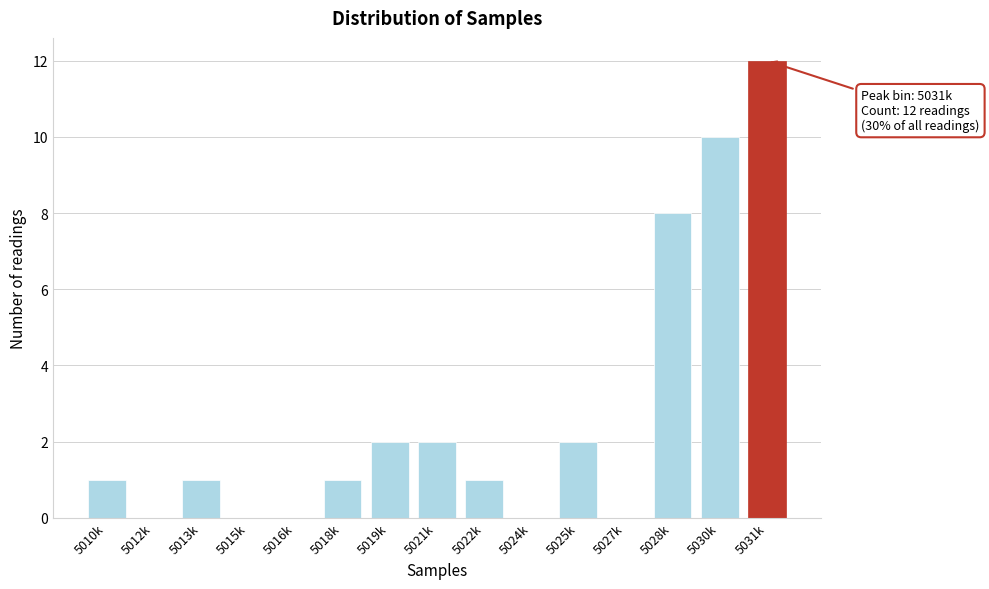

Reading right to left, what are all the values shown in this chart?

5031k=12	5030k=10	5028k=8	5027k=0	5025k=2	5024k=0	5022k=1	5021k=2	5019k=2	5018k=1	5016k=0	5015k=0	5013k=1	5012k=0	5010k=1